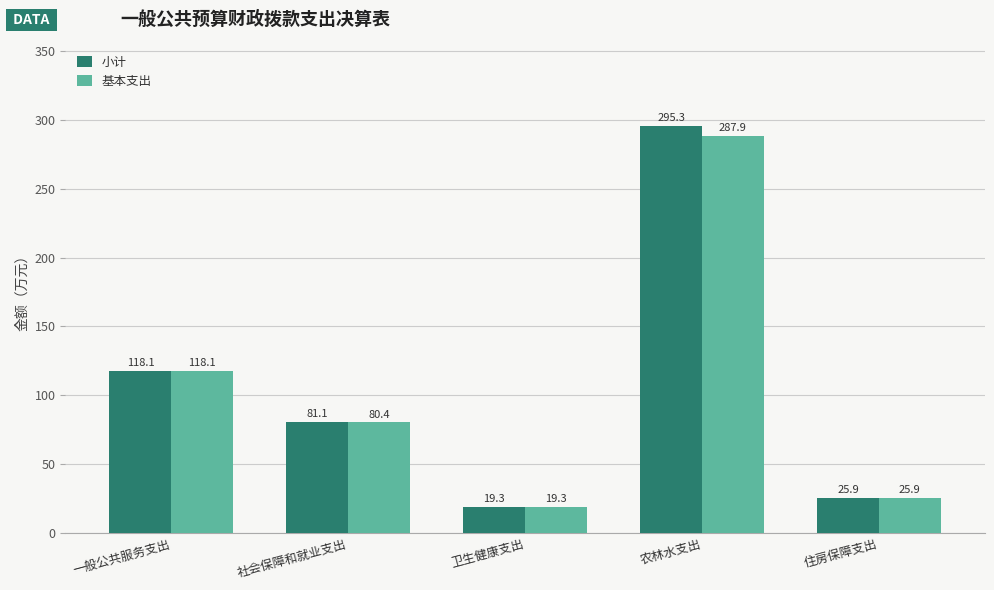

Where is 小计 nearest to the value 157?

一般公共服务支出